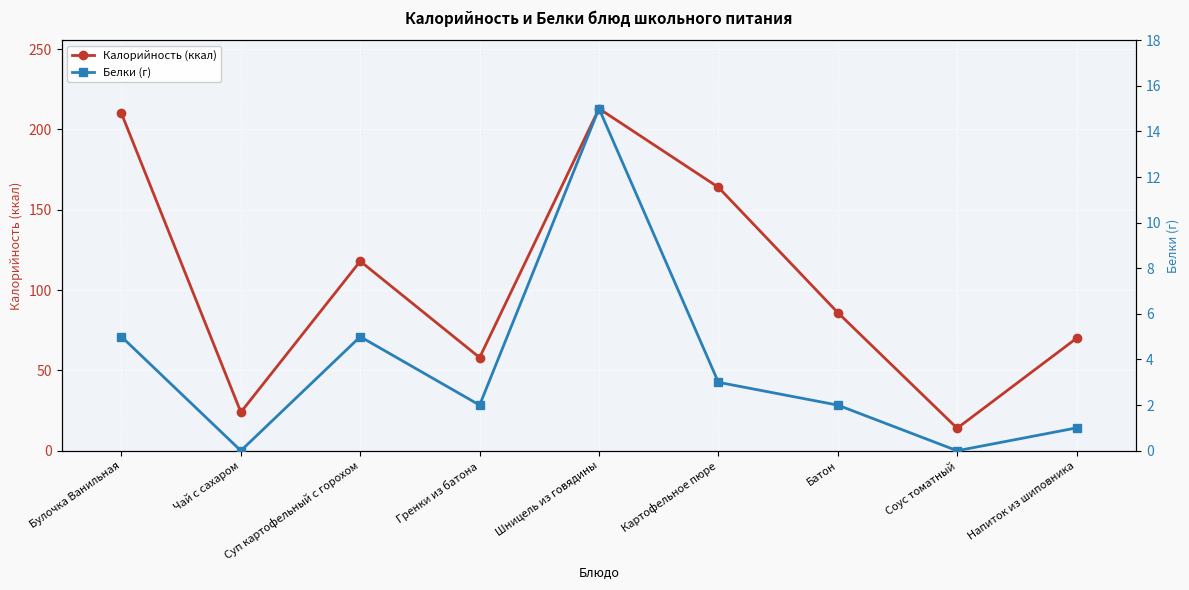

Reading left to right, what are all the values shown in this chart?

Калорийность (ккал): 210	24	118	58	213	164	86	14	70
Белки (г): 5	0	5	2	15	3	2	0	1